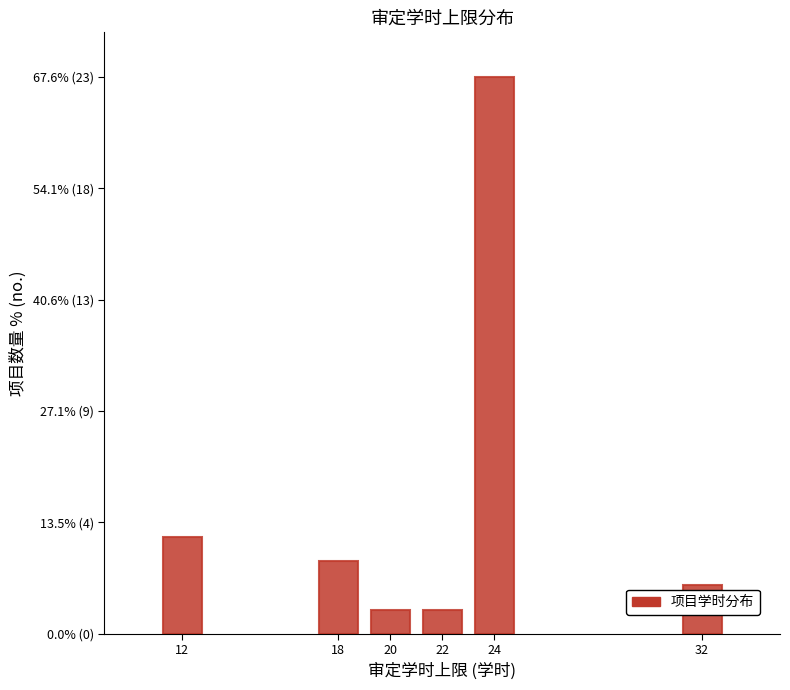

Does the chart contain any negative values?

No